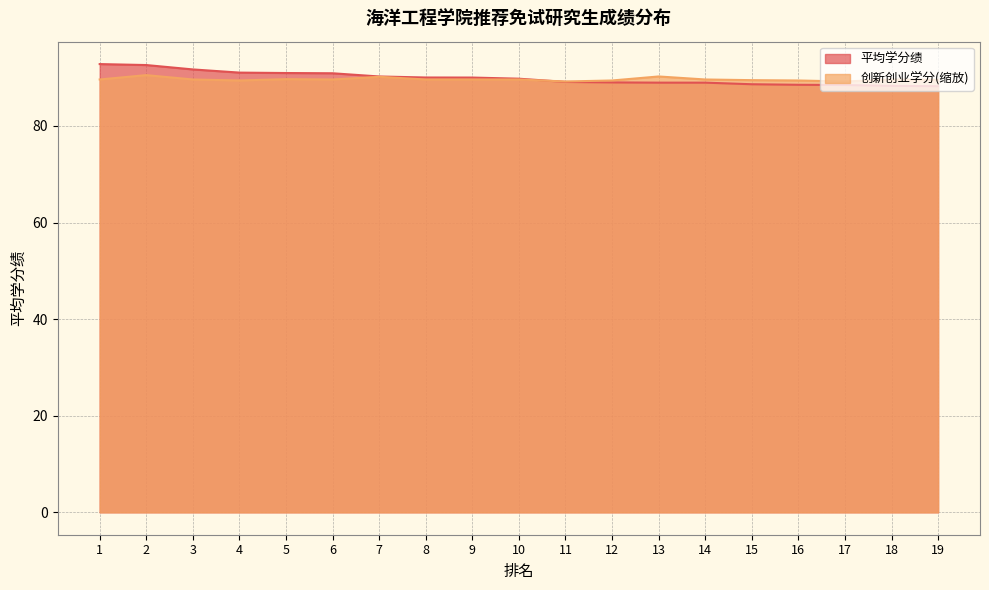

What is the average value of the 平均学分绩 series?

89.9